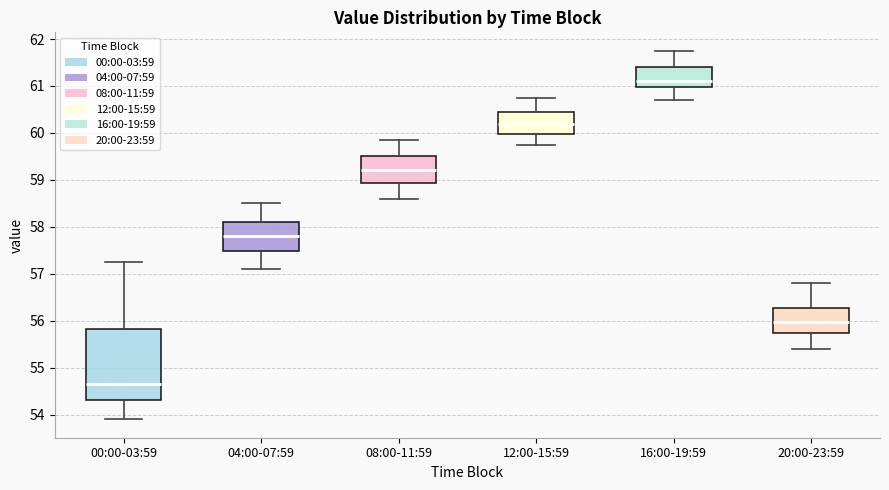

Which box's median line is the lowest?

00:00-03:59